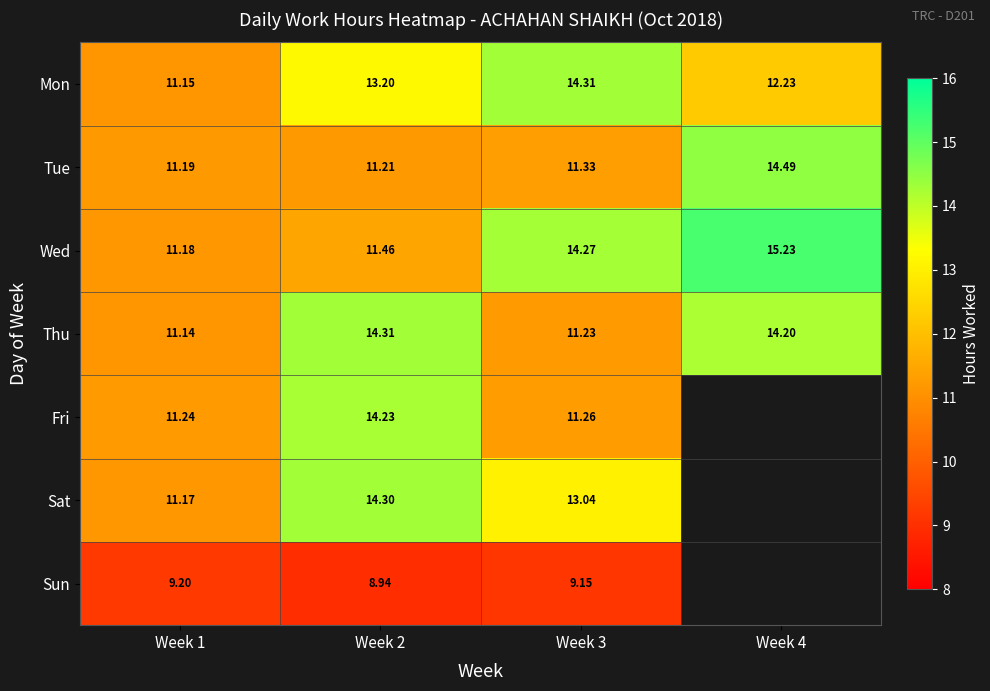

Is the value of Sat at Week 2 greater than the value of Mon at Week 1?

Yes